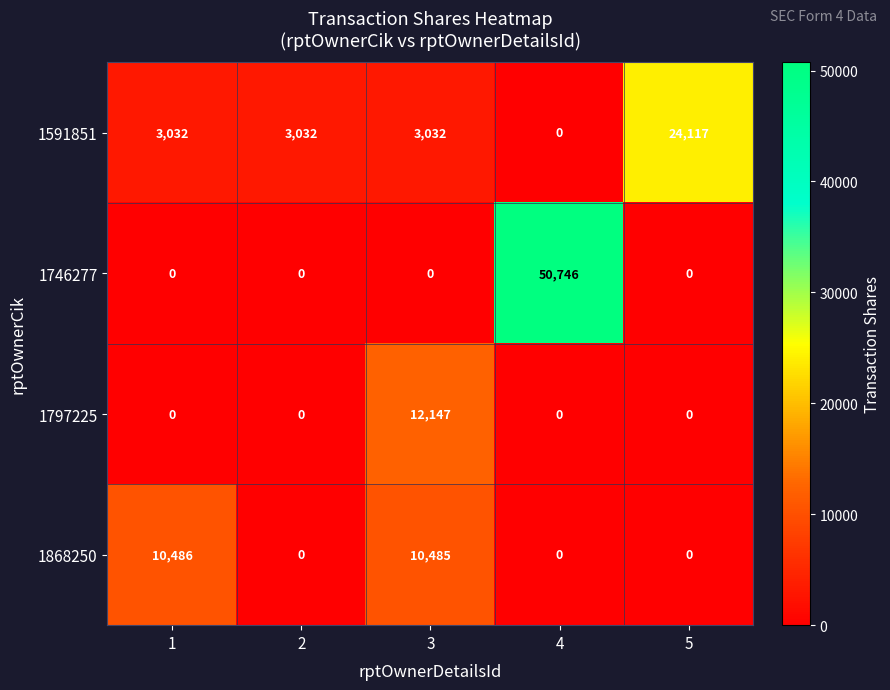

What value does the 1591851 series have at 2, to the nearest 50?

3050